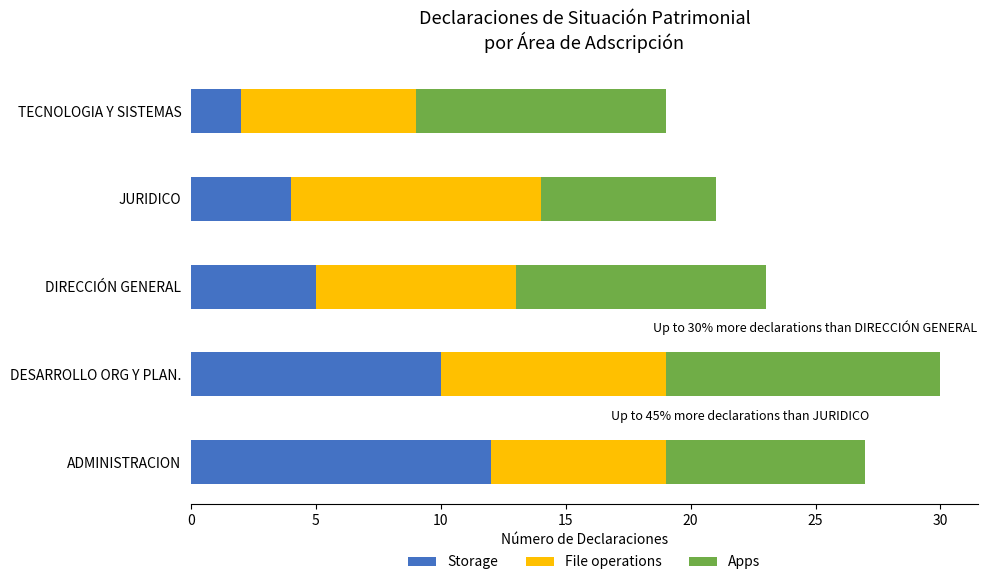

Which category has the lowest value in the Storage series?

TECNOLOGIA Y SISTEMAS